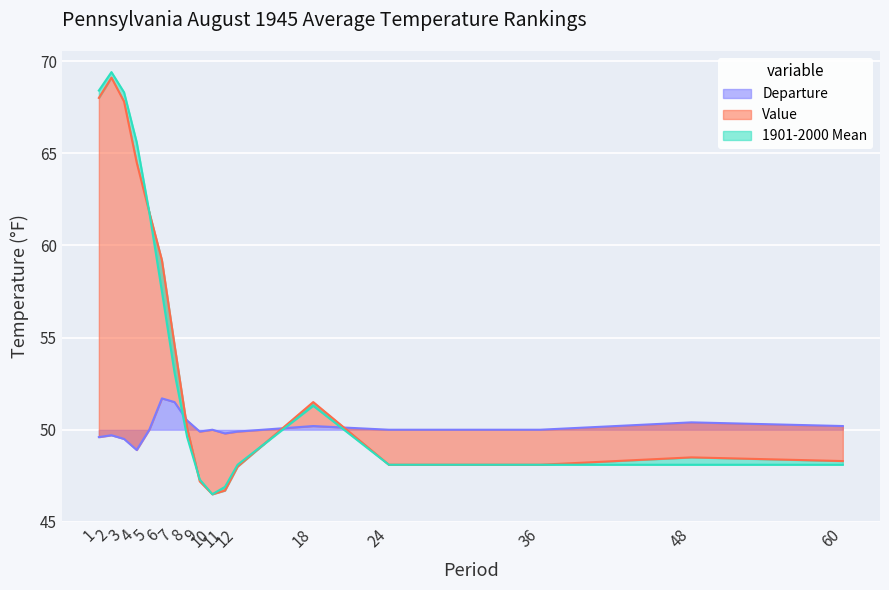

Is the value of Departure at 60 greater than the value of 1901-2000 Mean at 5?

No